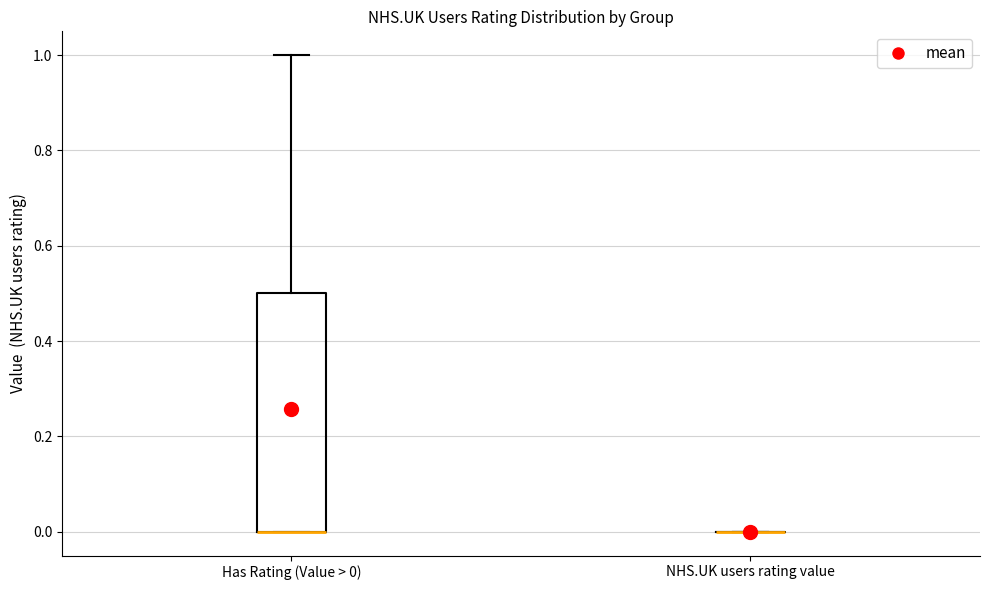

Reading left to right, read every box against the y-axis: the position of its median line, the range the box covers, and the ends of its whiskers. The values are not printed on the chart, so give them approximately, as read against the axis.

Has Rating (Value > 0): median 0.0 (drawn on the box's lower edge), box 0.0 to 0.5, whiskers 0.0 to 1.0
NHS.UK users rating value: box collapsed to a line at 0.0, whiskers 0.0 to 0.0